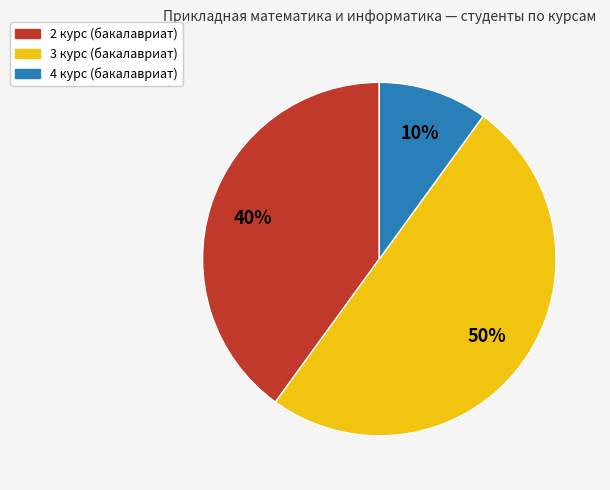

Is 4 курс (бакалавриат) the majority of the pie?

No